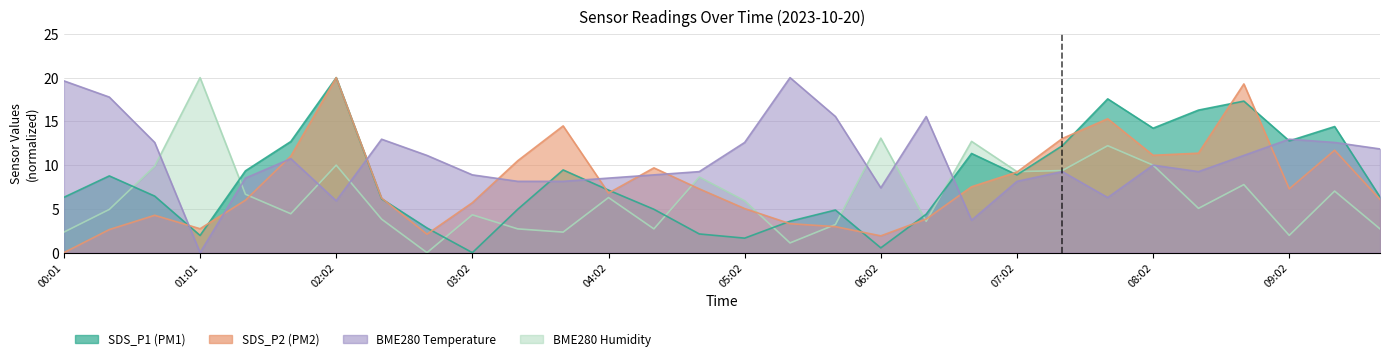

Which series changed the most between 02:22 and 03:02?

SDS_P1